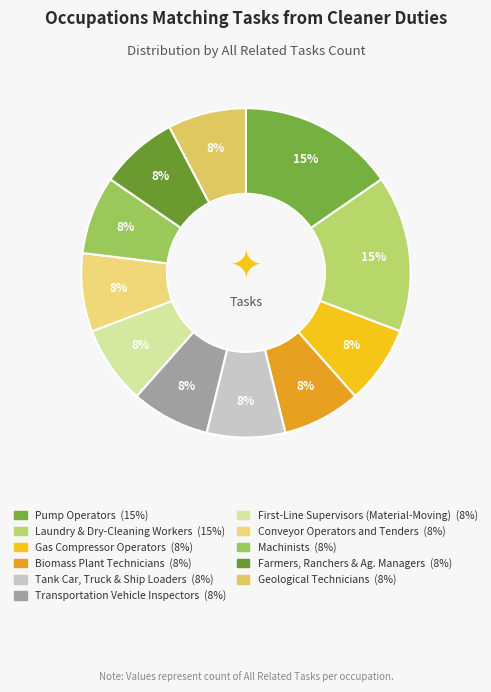

What is the smallest slice in the pie chart?

Gas Compressor and Gas Pumping Station Operators